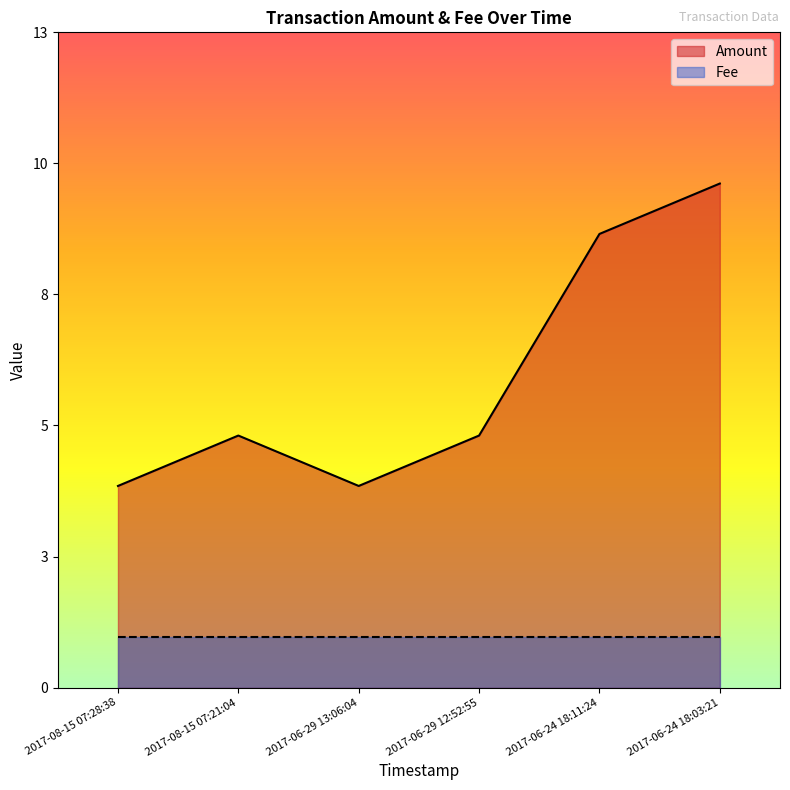

Reading right to left, list all the values displayed in this chart.

10	9	5	4	5	4